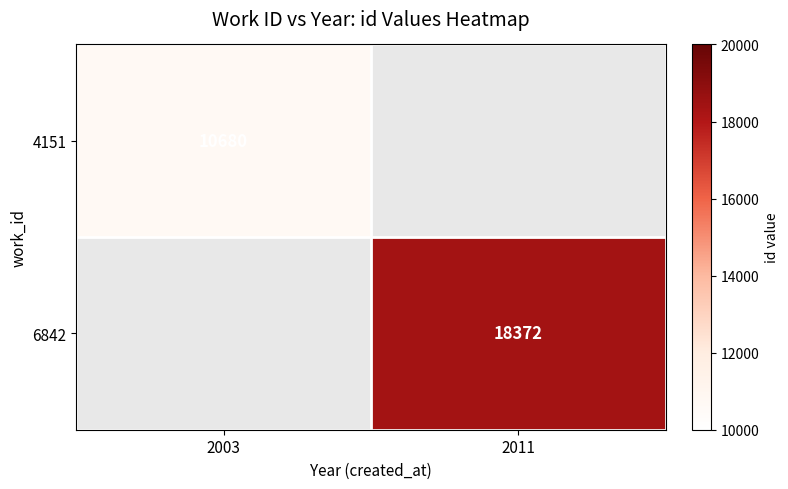

At which category is the sum across all series the highest?

2011